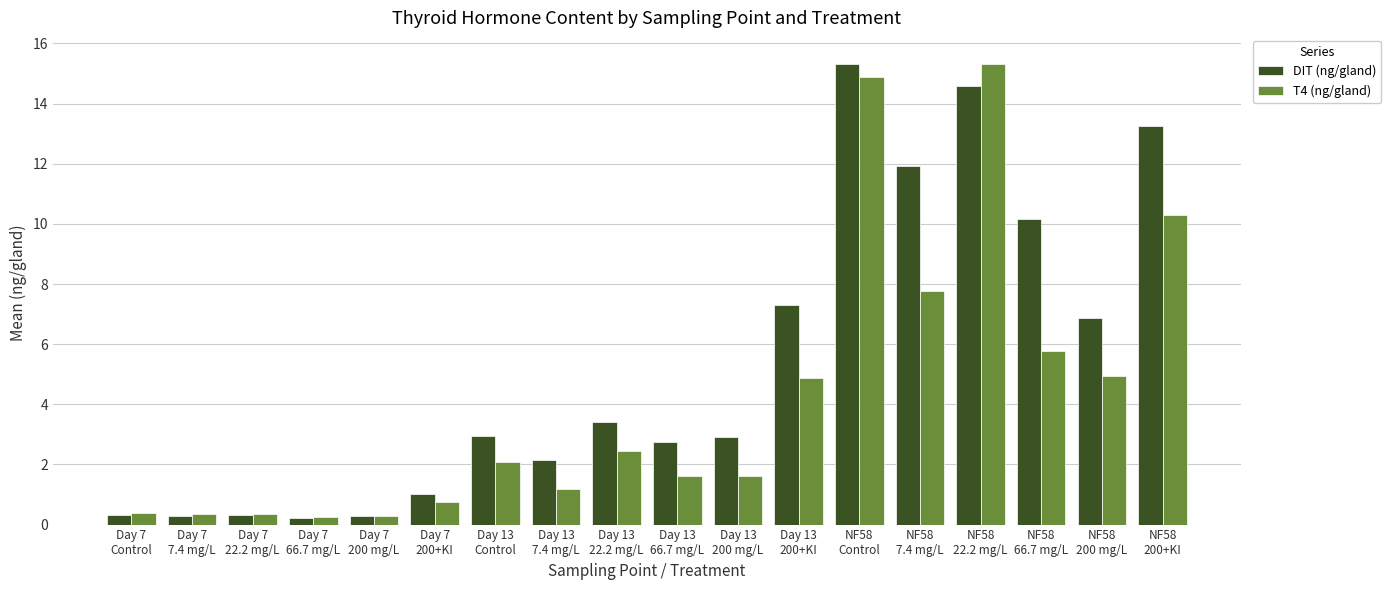

What is the highest value of the T4 (ng/gland) series?

15.3